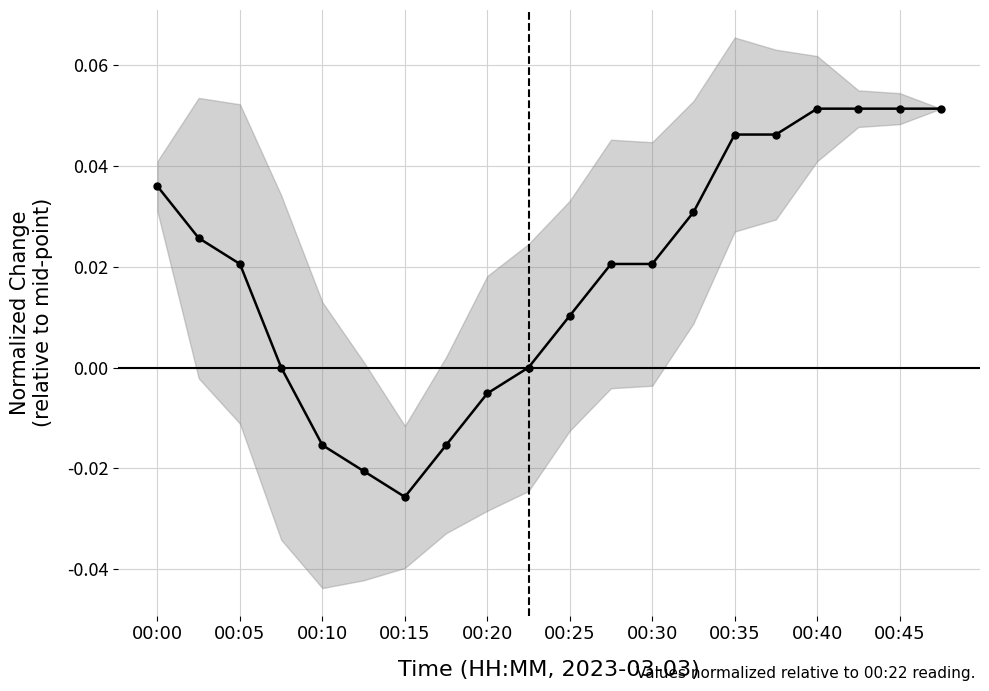

How many values are below zero?

5